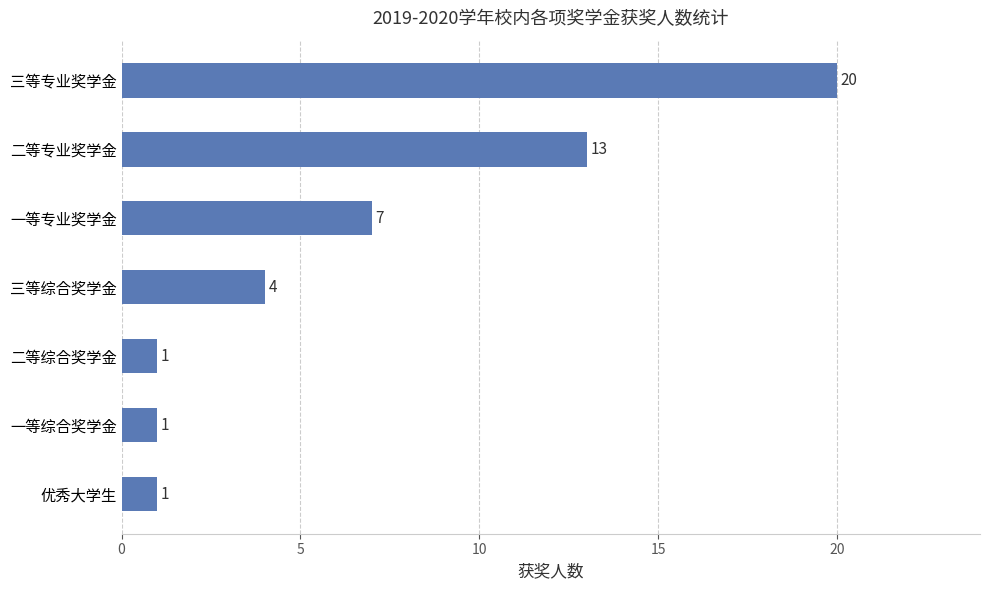

What is the difference between the maximum and second lowest values?

19